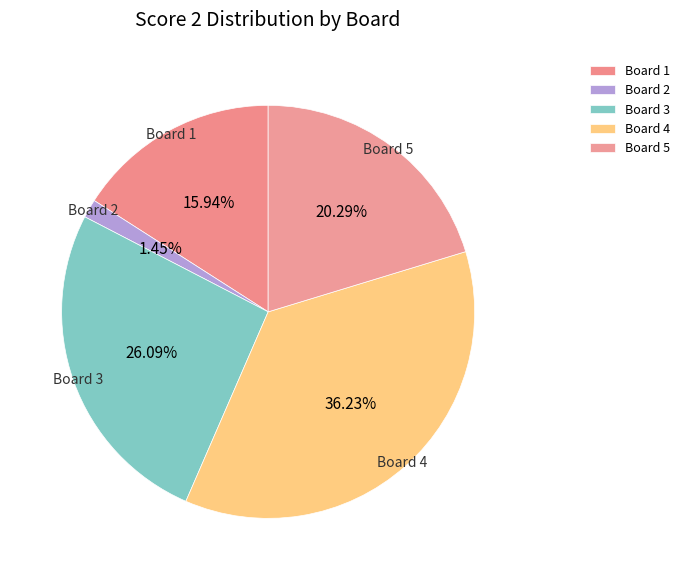

To the nearest percent, what is the average slice percentage?

20%